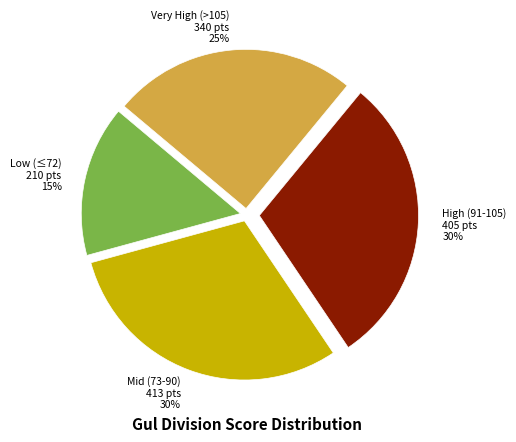

The Very High (>105) 340 pts 25% slice represents 36% of the pie. True or false?

False